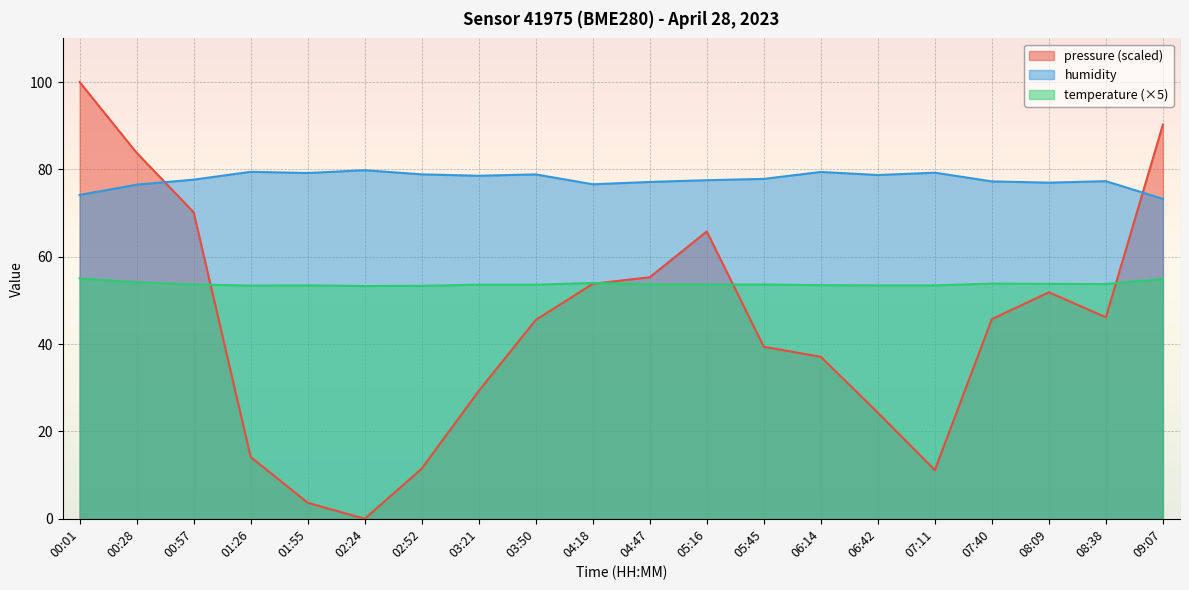

What is the difference between the maximum and minimum values in the temperature series?

1.8